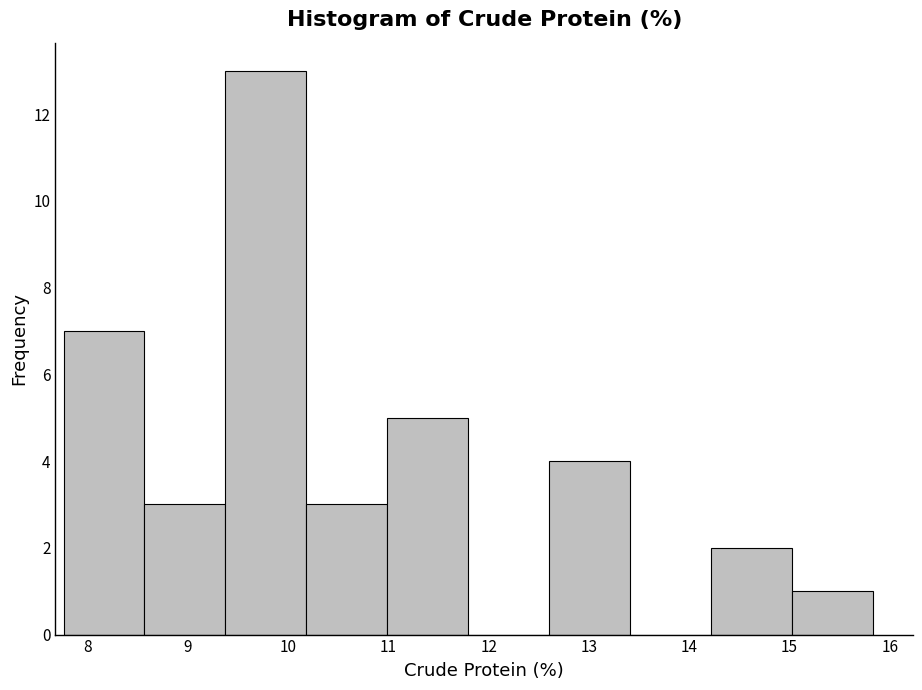

What is the height of the bar covering 9.4 to 10.2 on the x-axis? Neither the bar edges nor the heights are printed on the chart, so give them approximately, as read against the axes.

13